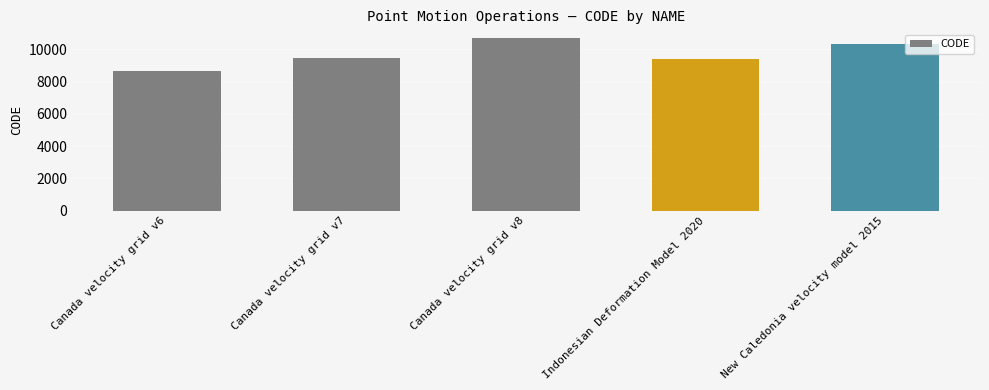

Between Canada velocity grid v6 and Indonesian Deformation Model 2020, which is larger?

Indonesian Deformation Model 2020